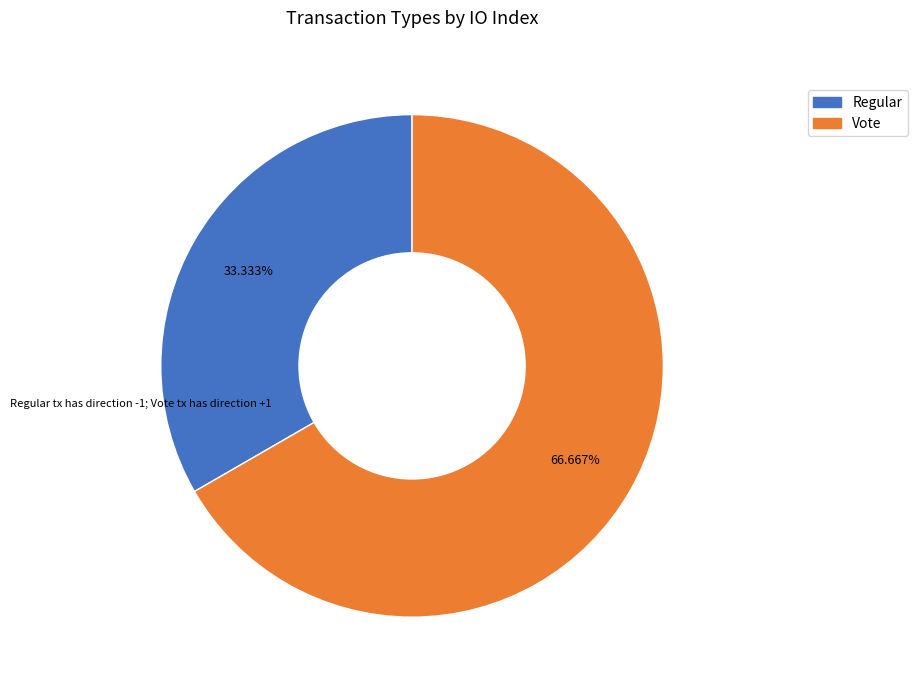

What percentage is the Regular slice, to the nearest percent?

33%